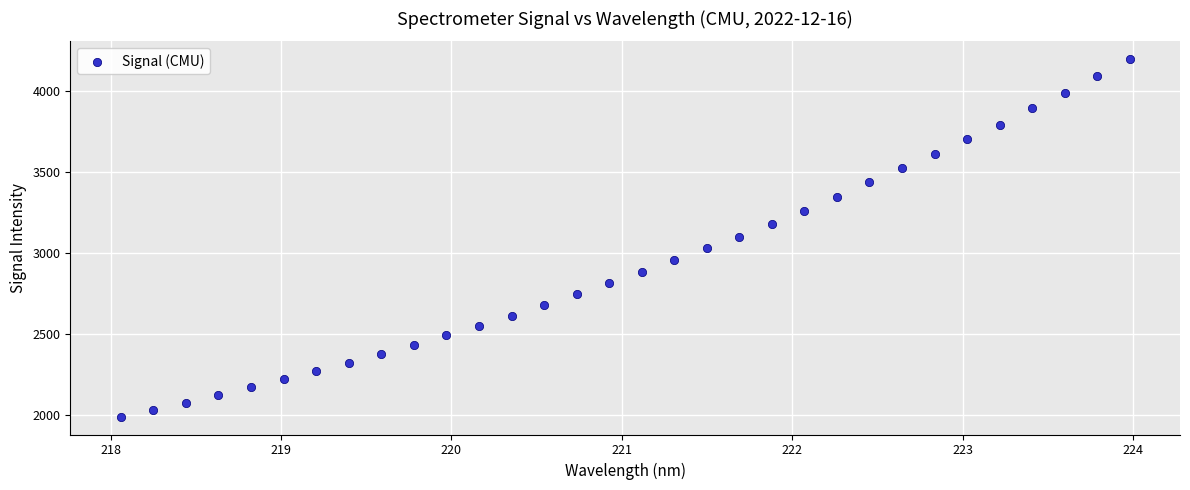

What is the range of Y values (max minus min)?

2202.7